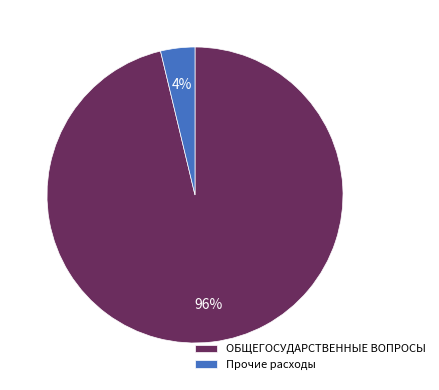

Which slice is the largest?

ОБЩЕГОСУДАРСТВЕННЫЕ ВОПРОСЫ